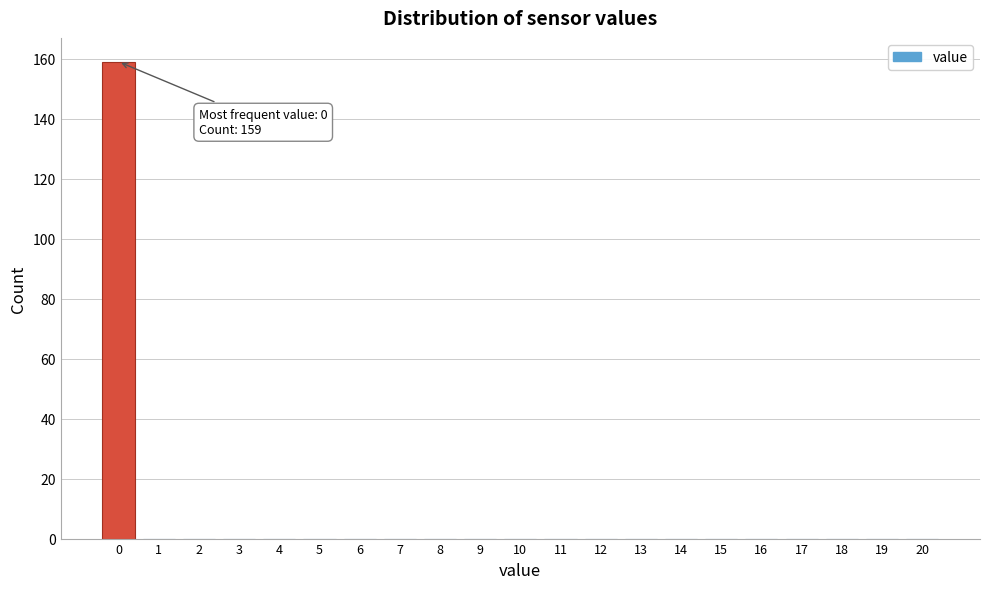

Reading left to right, transcribe all the data shown in this chart.

0=159	1=0	2=0	3=0	4=0	5=0	6=0	7=0	8=0	9=0	10=0	11=0	12=0	13=0	14=0	15=0	16=0	17=0	18=0	19=0	20=0